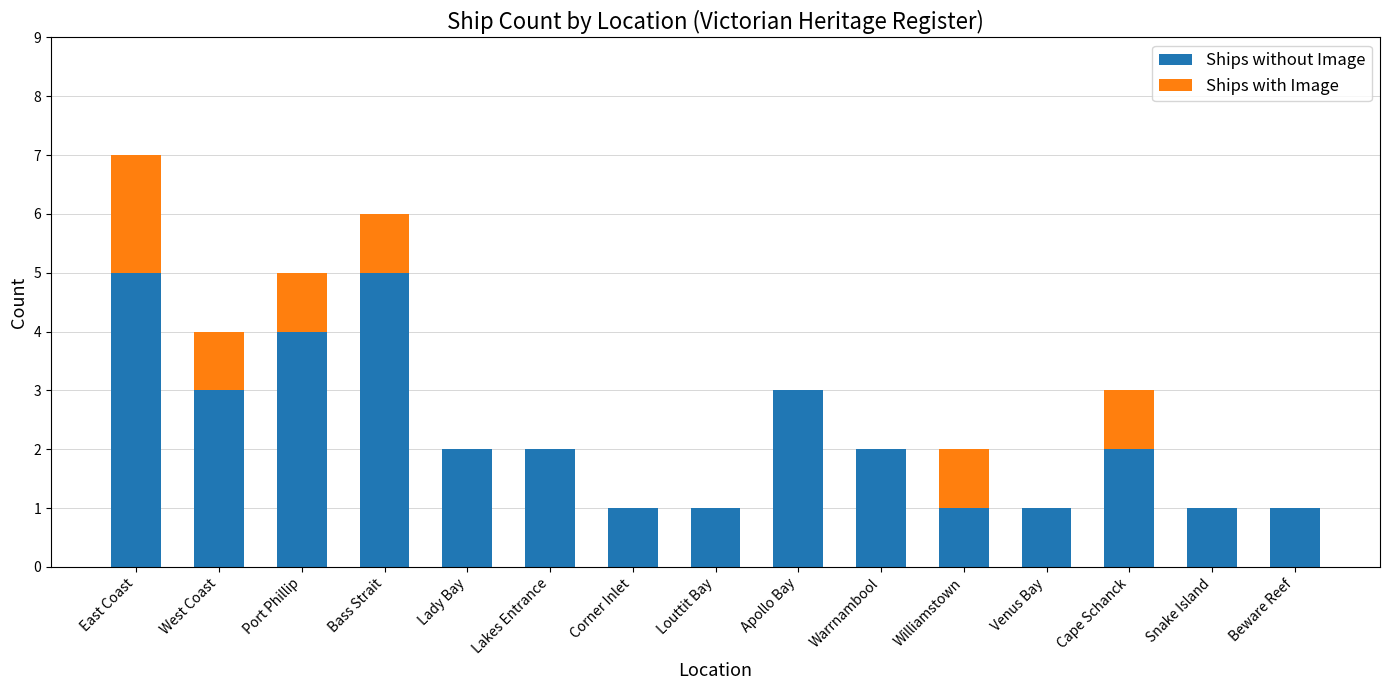

How many Ships without Image values are between 1 and 3?

12